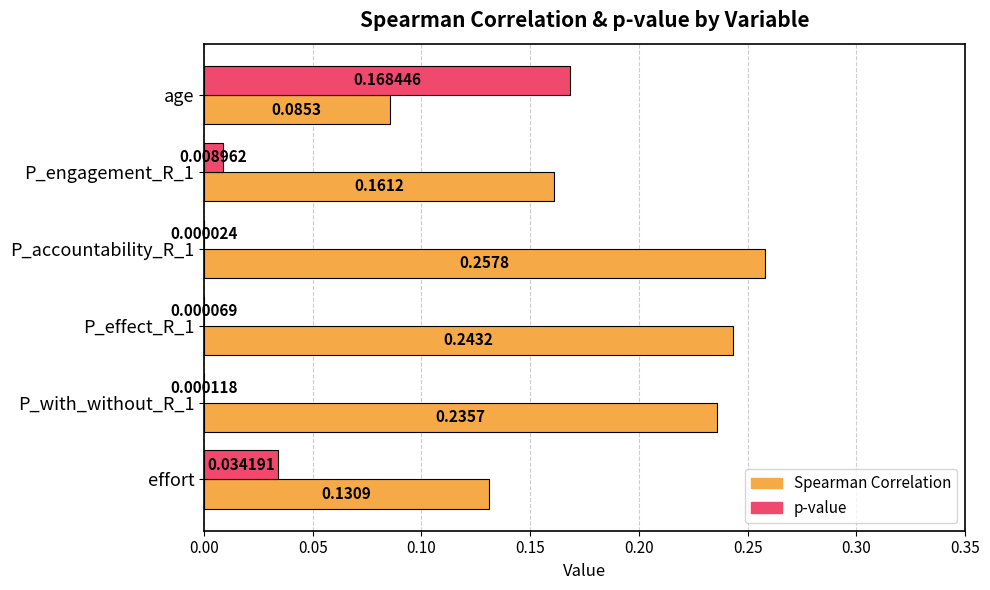

Is the value of p-value at P_accountability_R_1 greater than the value of Spearman Correlation at effort?

No